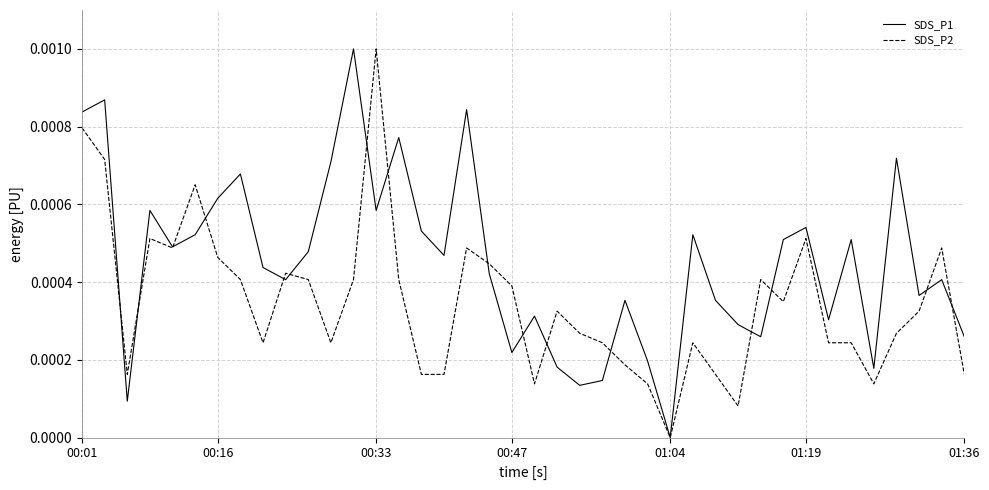

Which series has the largest total across all categories?

SDS_P1